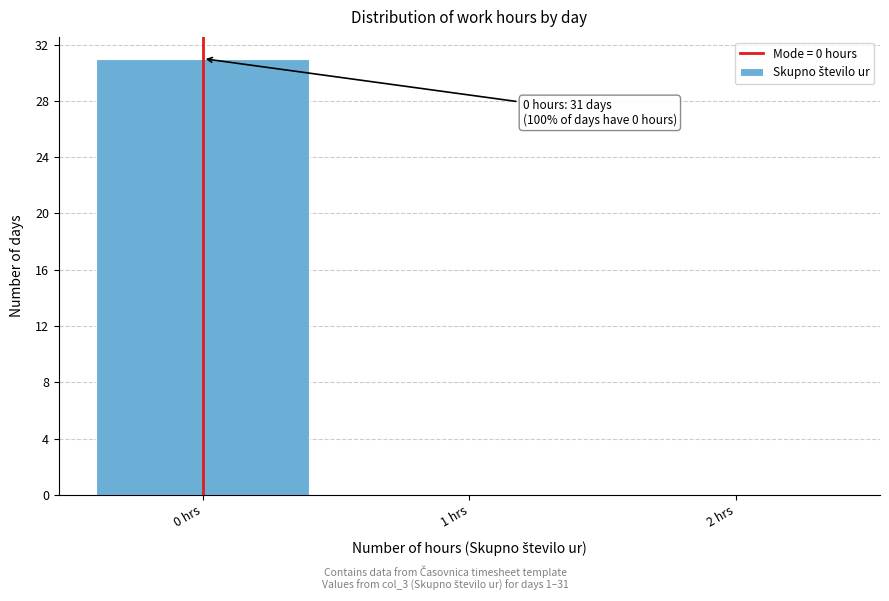

Over which range of the x-axis is the bar tallest?

-0.5 to 0.5